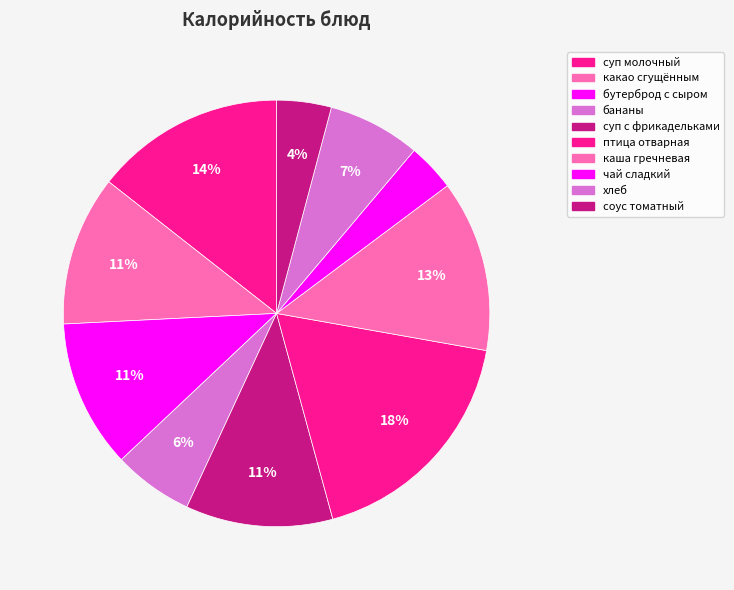

Which slice is the largest?

птица отварная